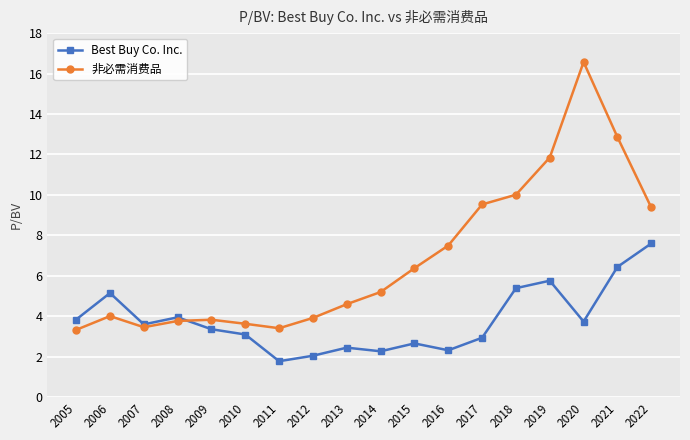

What are all the series names shown in the legend?

Best Buy Co. Inc., 非必需消费品